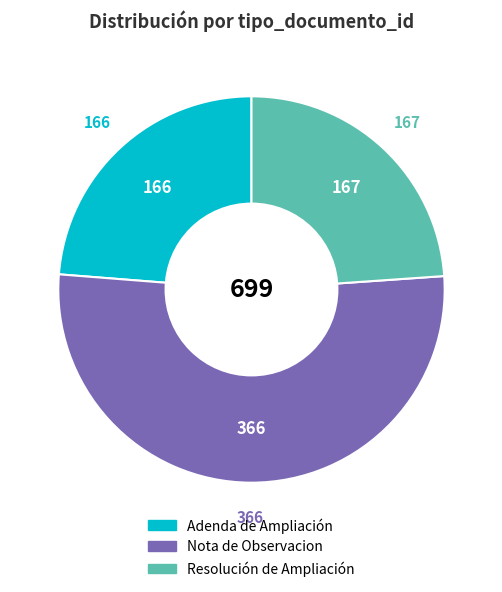

Between Resolución de Ampliación and Nota de Observacion, which is larger?

Nota de Observacion